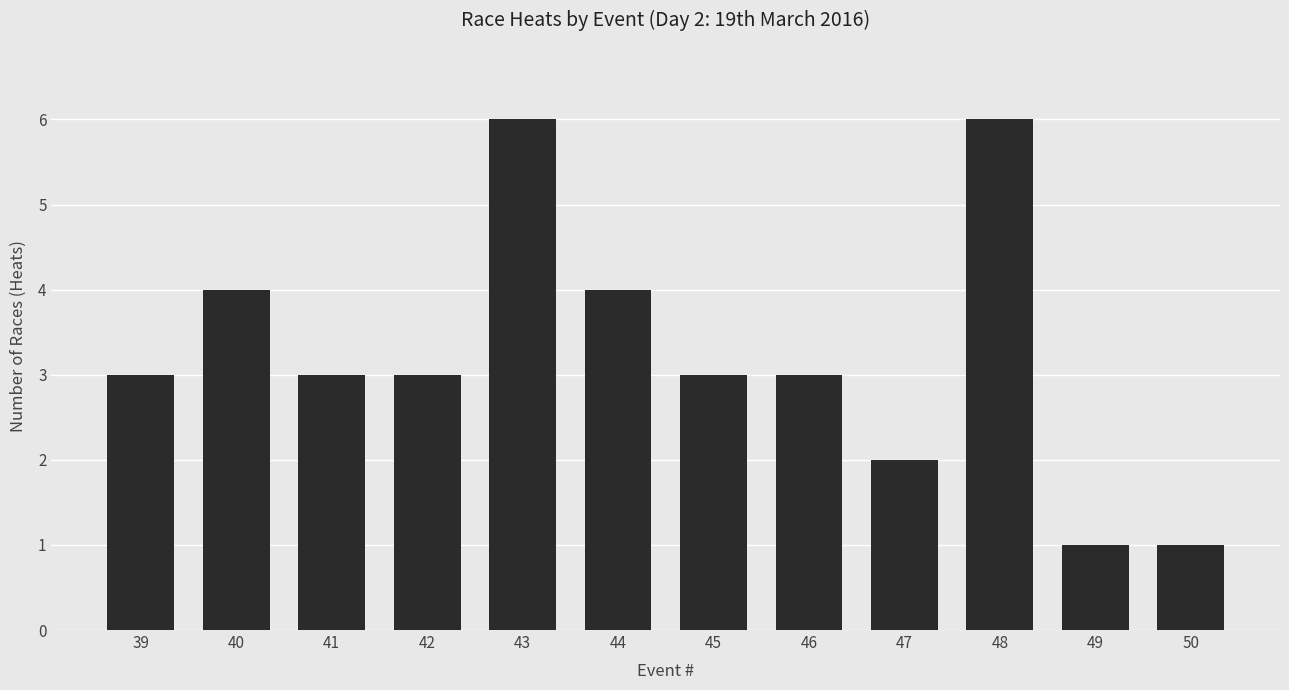

Read the value at 40.

4